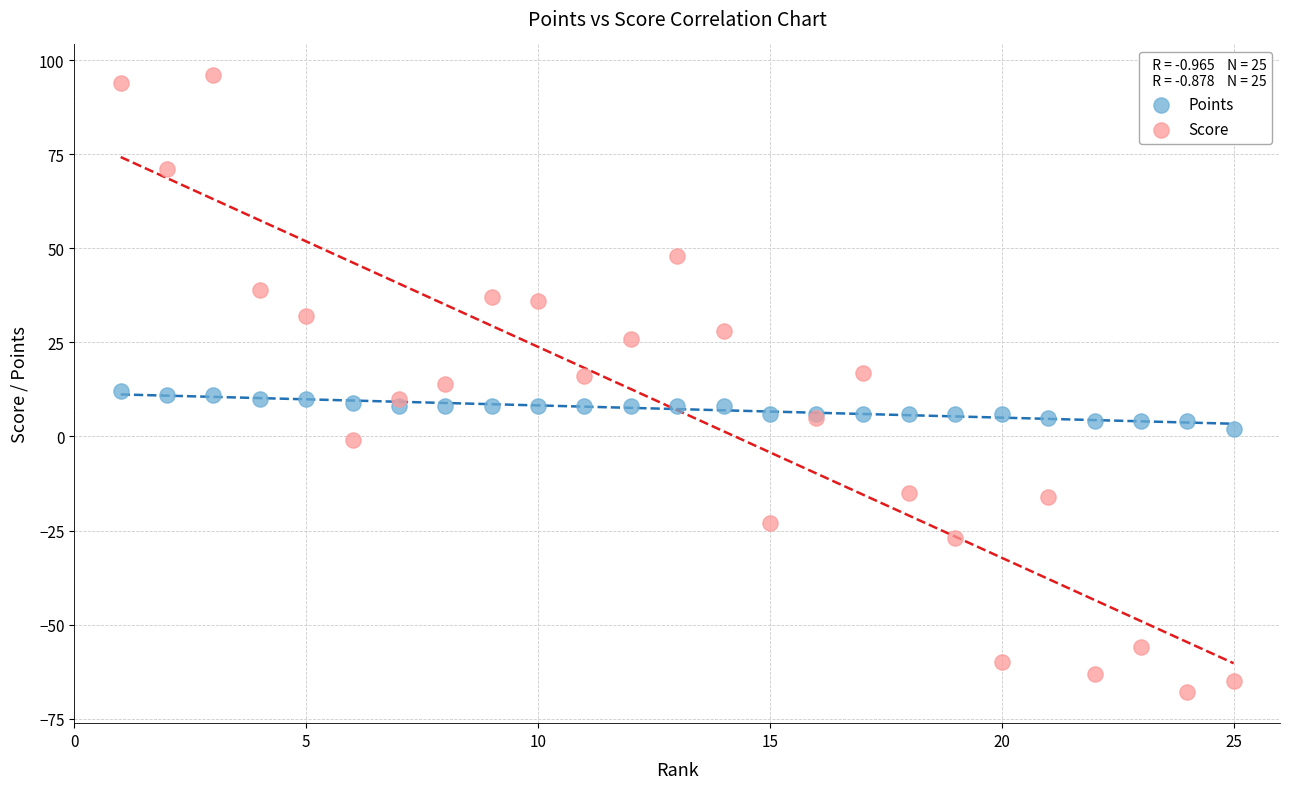

Which series contains the highest Y value?

Score